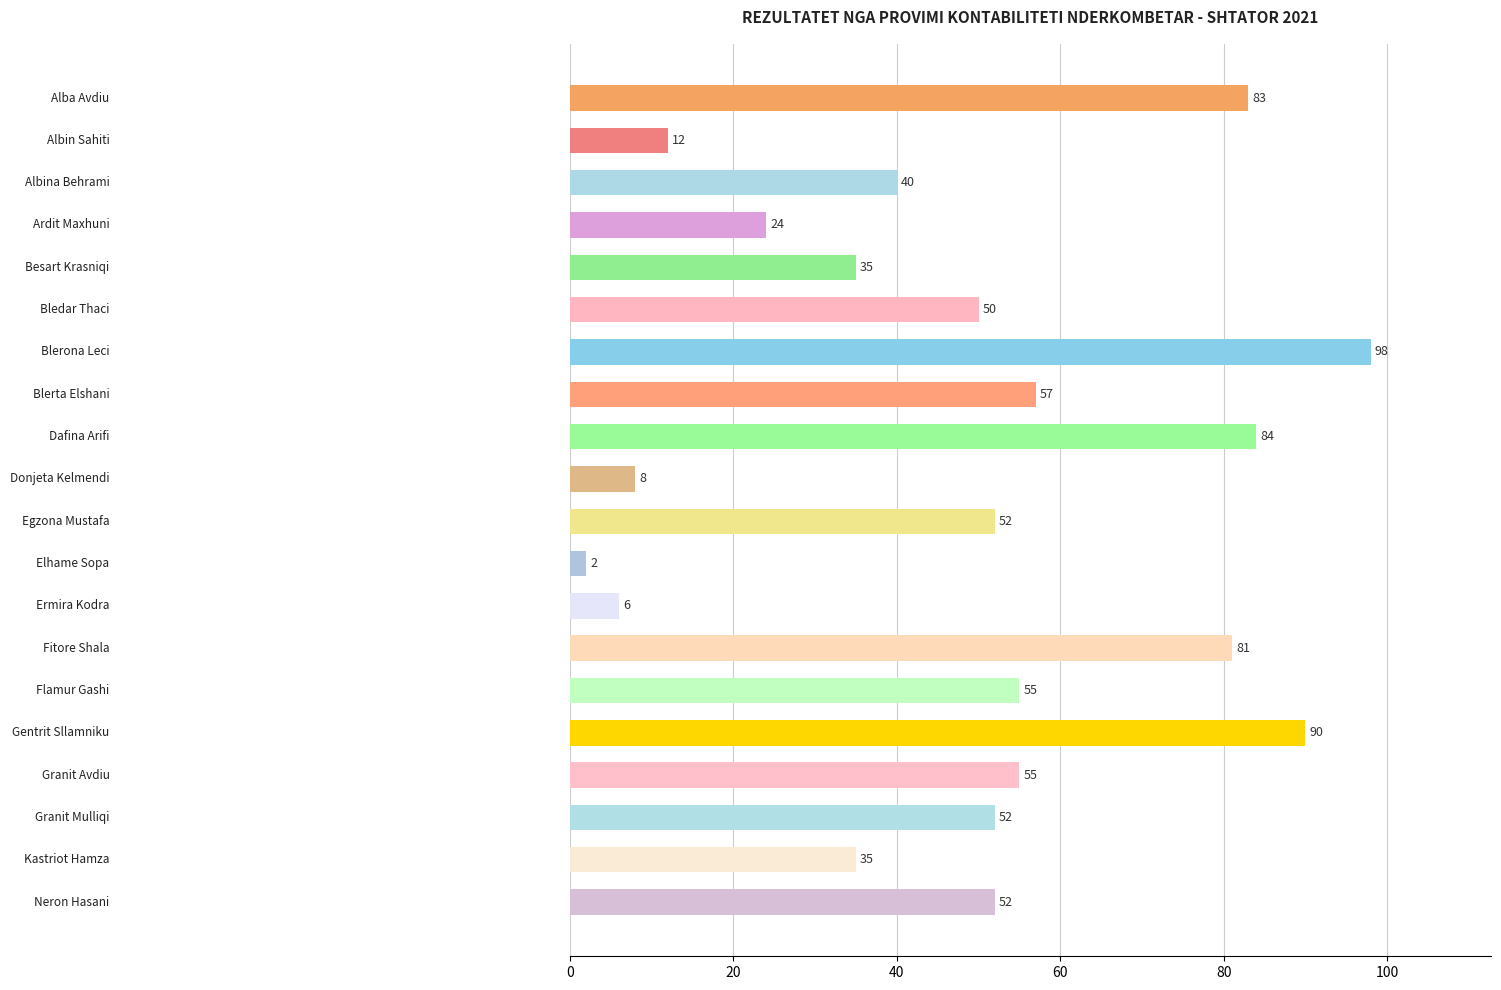

What is the value of the 6th bar from the top?

50